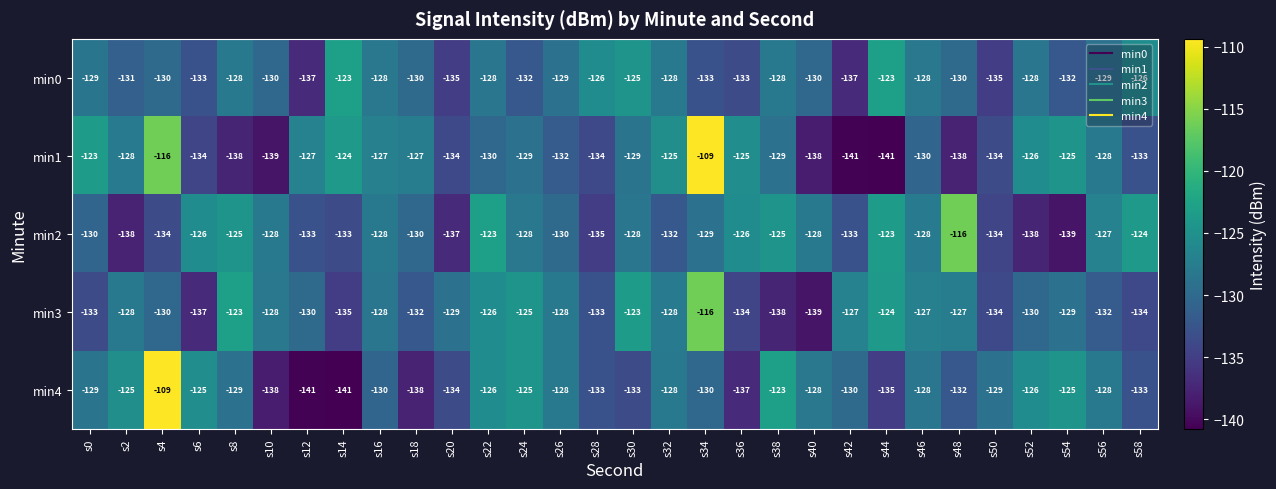

What is the spread (max minus min) of values at s6?

12